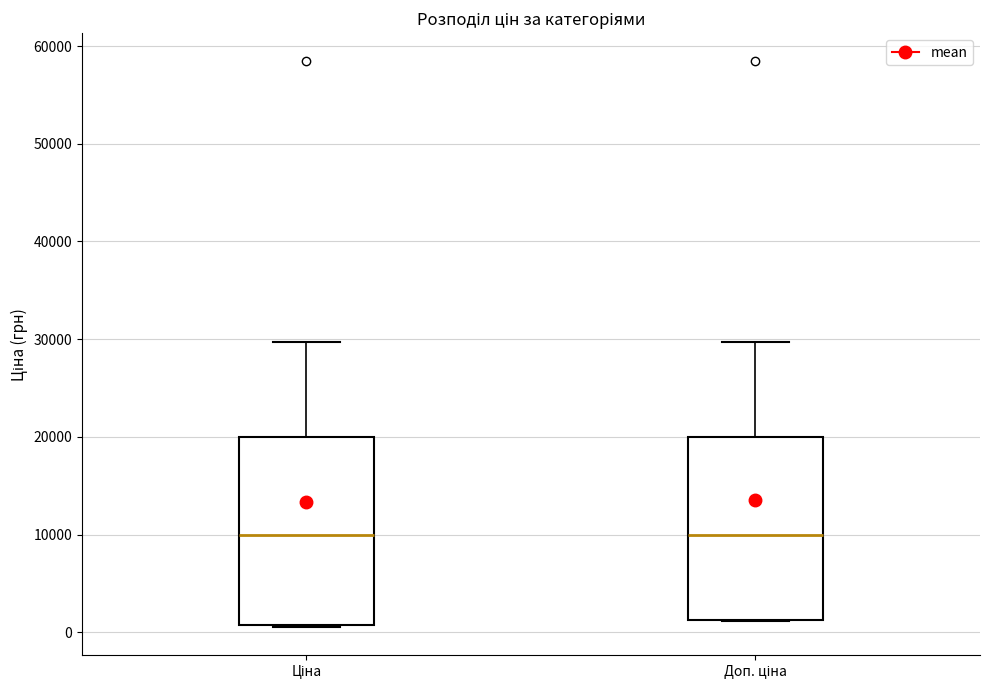

Where does the median line of the box for Доп. ціна sit on the y-axis? The values are not printed on the chart, so give them approximately, as read against the axis.

10000